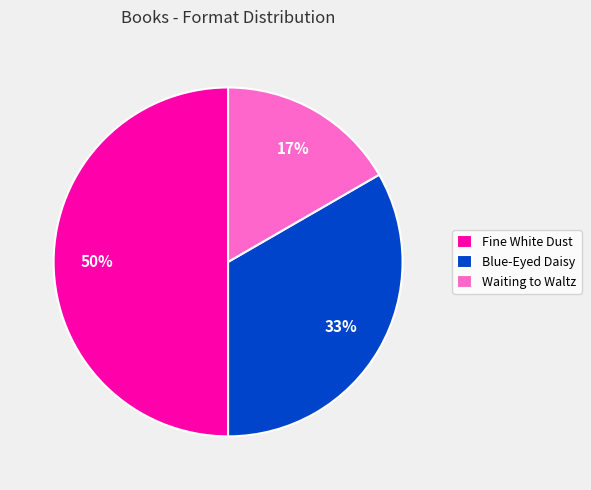

Count the number of slices in the pie.

3